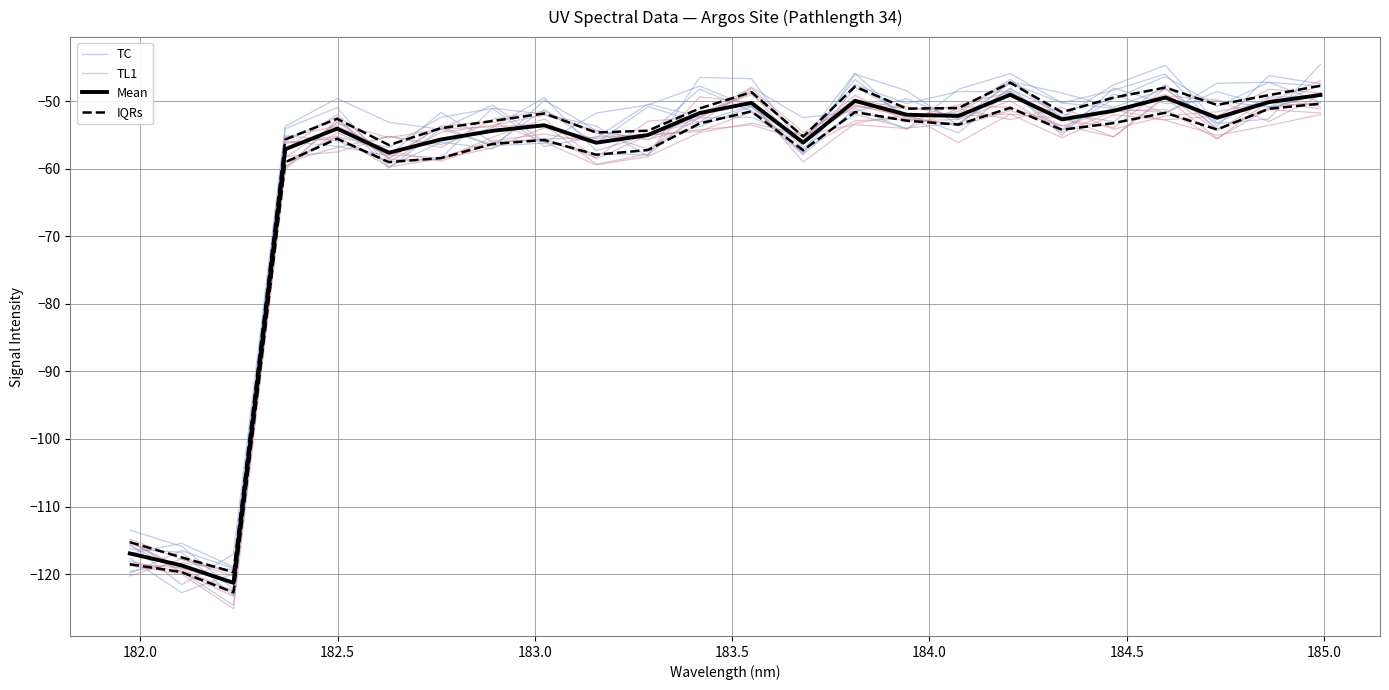

List the series in order of their peak value, lowest first.

IQRs, Mean, TL1, TC